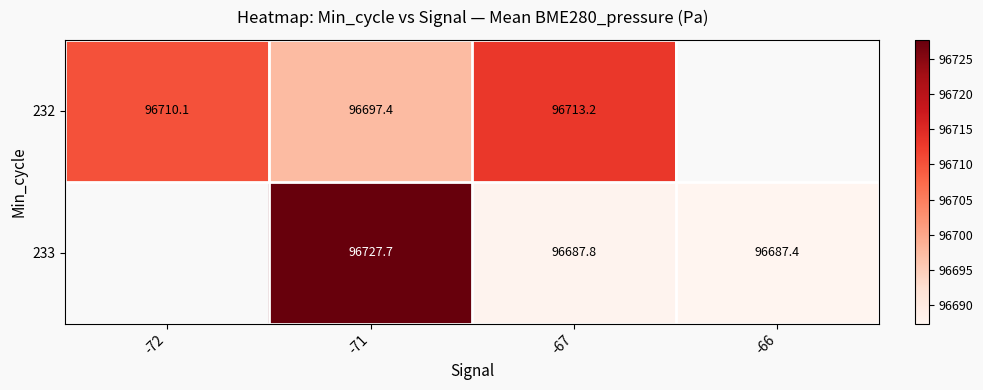

What is the difference between the maximum and second lowest values in the 233 series?

40.0